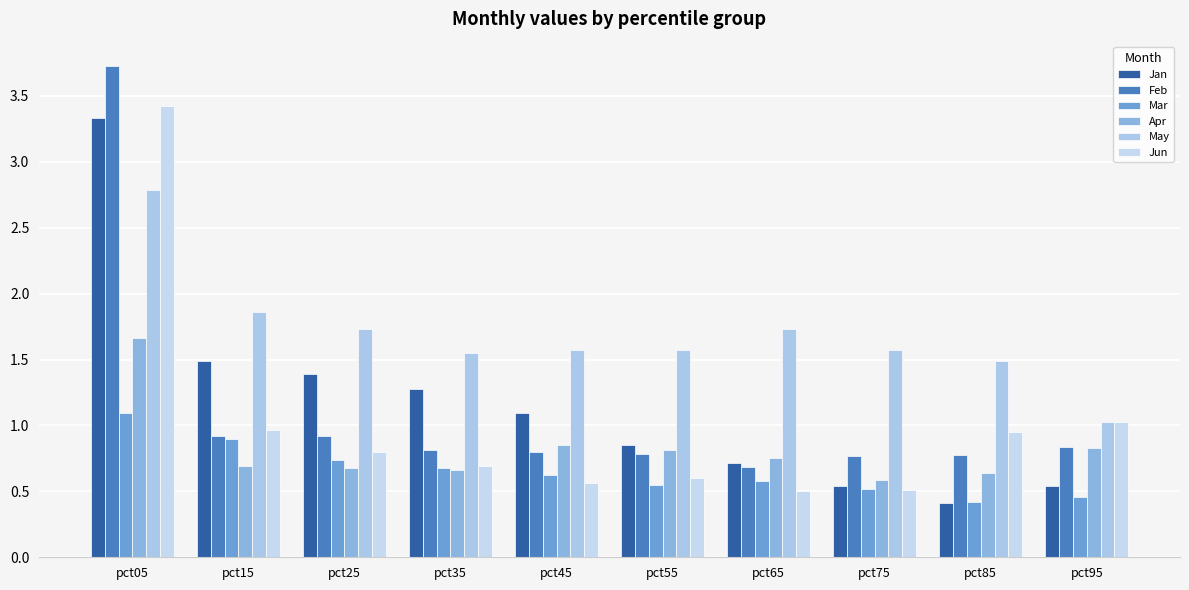

How many groups of bars are there?

10